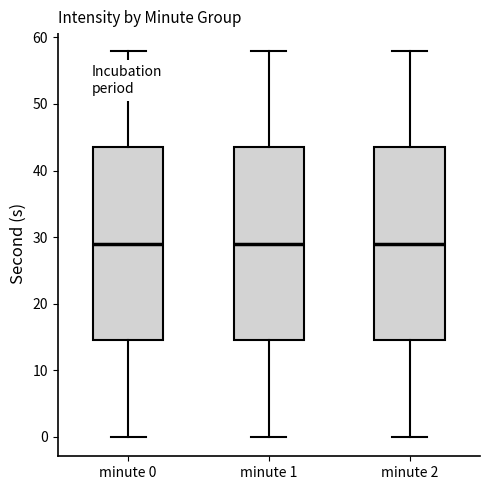

Where does the upper whisker of the box for minute 1 end on the y-axis? The values are not printed on the chart, so give them approximately, as read against the axis.

58